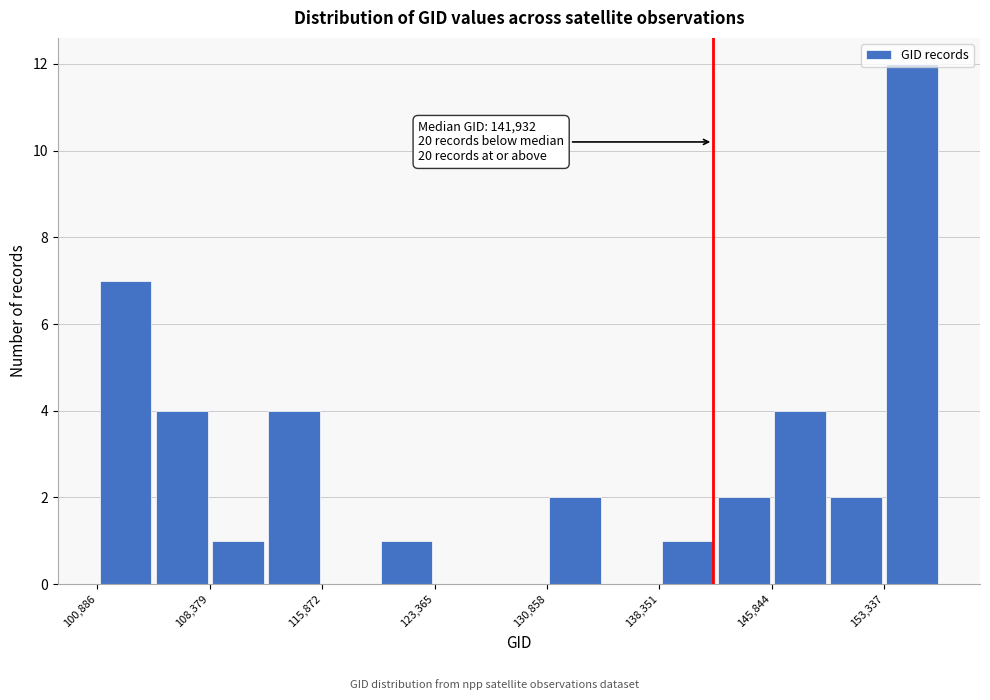

Read against the x-axis, roughly where is the centre of the tallest bar?

155000